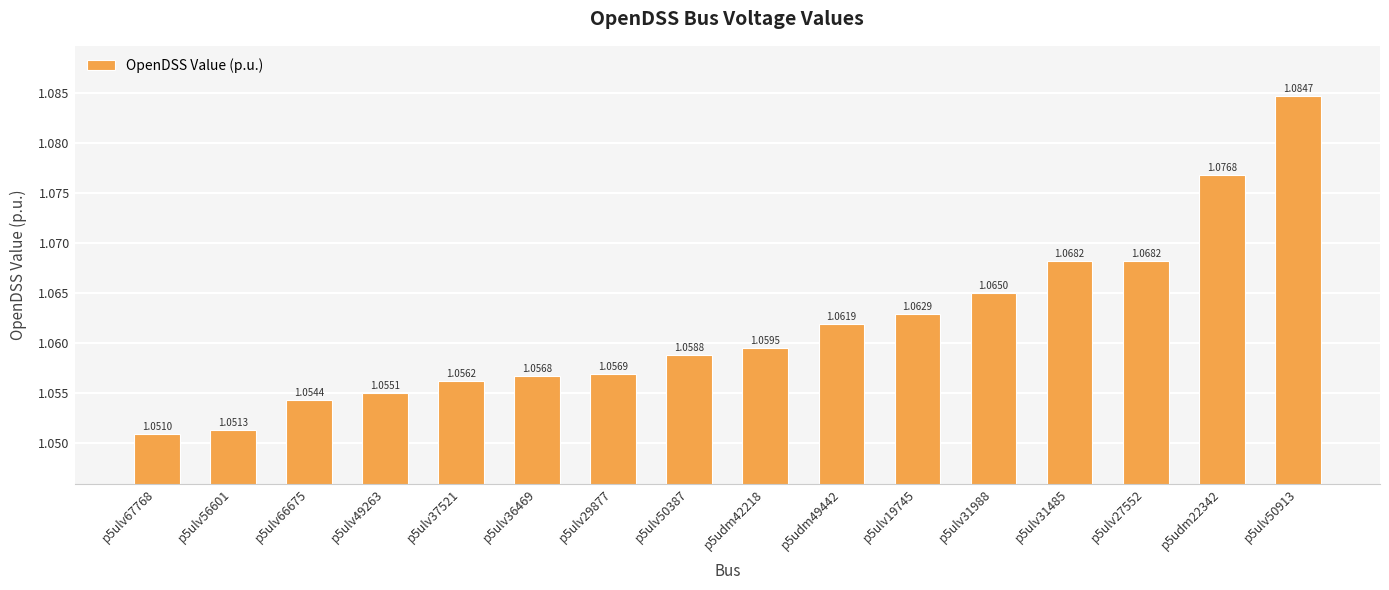

What is the sum of all values?

17.0